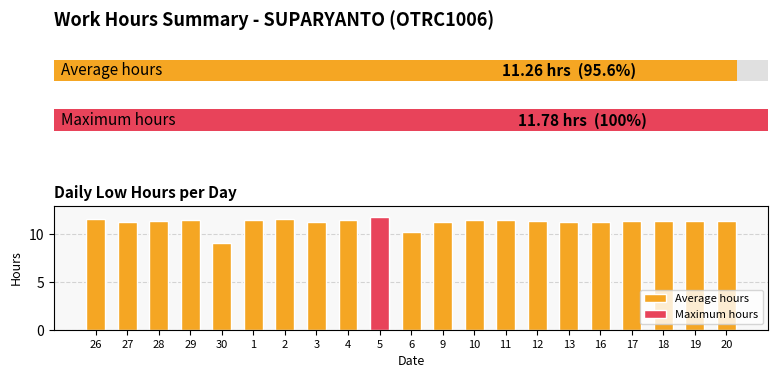

What is the value of the 5th bar from the left?

9.1